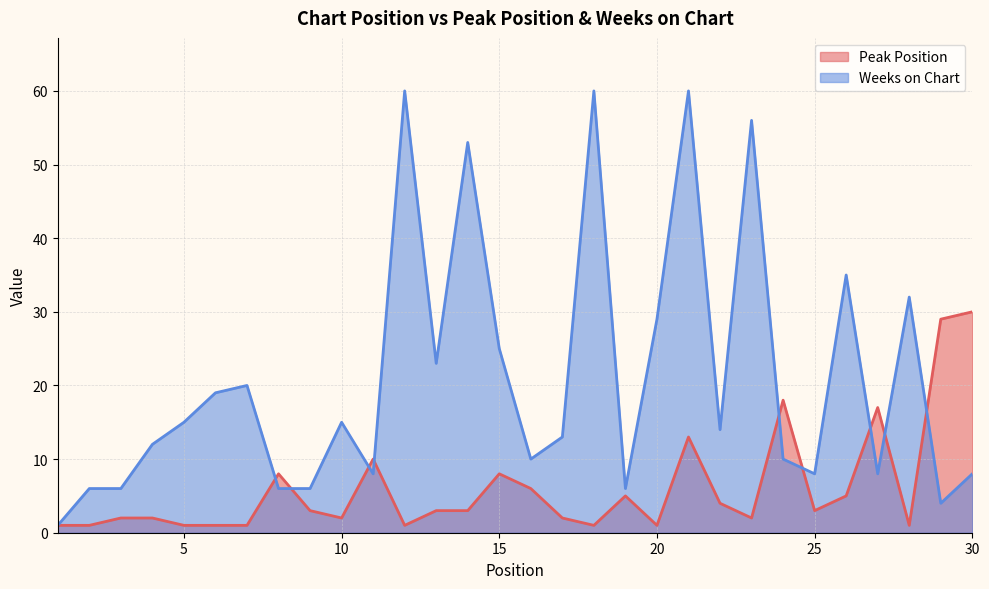

Rank the series by their maximum value, from highest to lowest.

Weeks on Chart, Peak Position